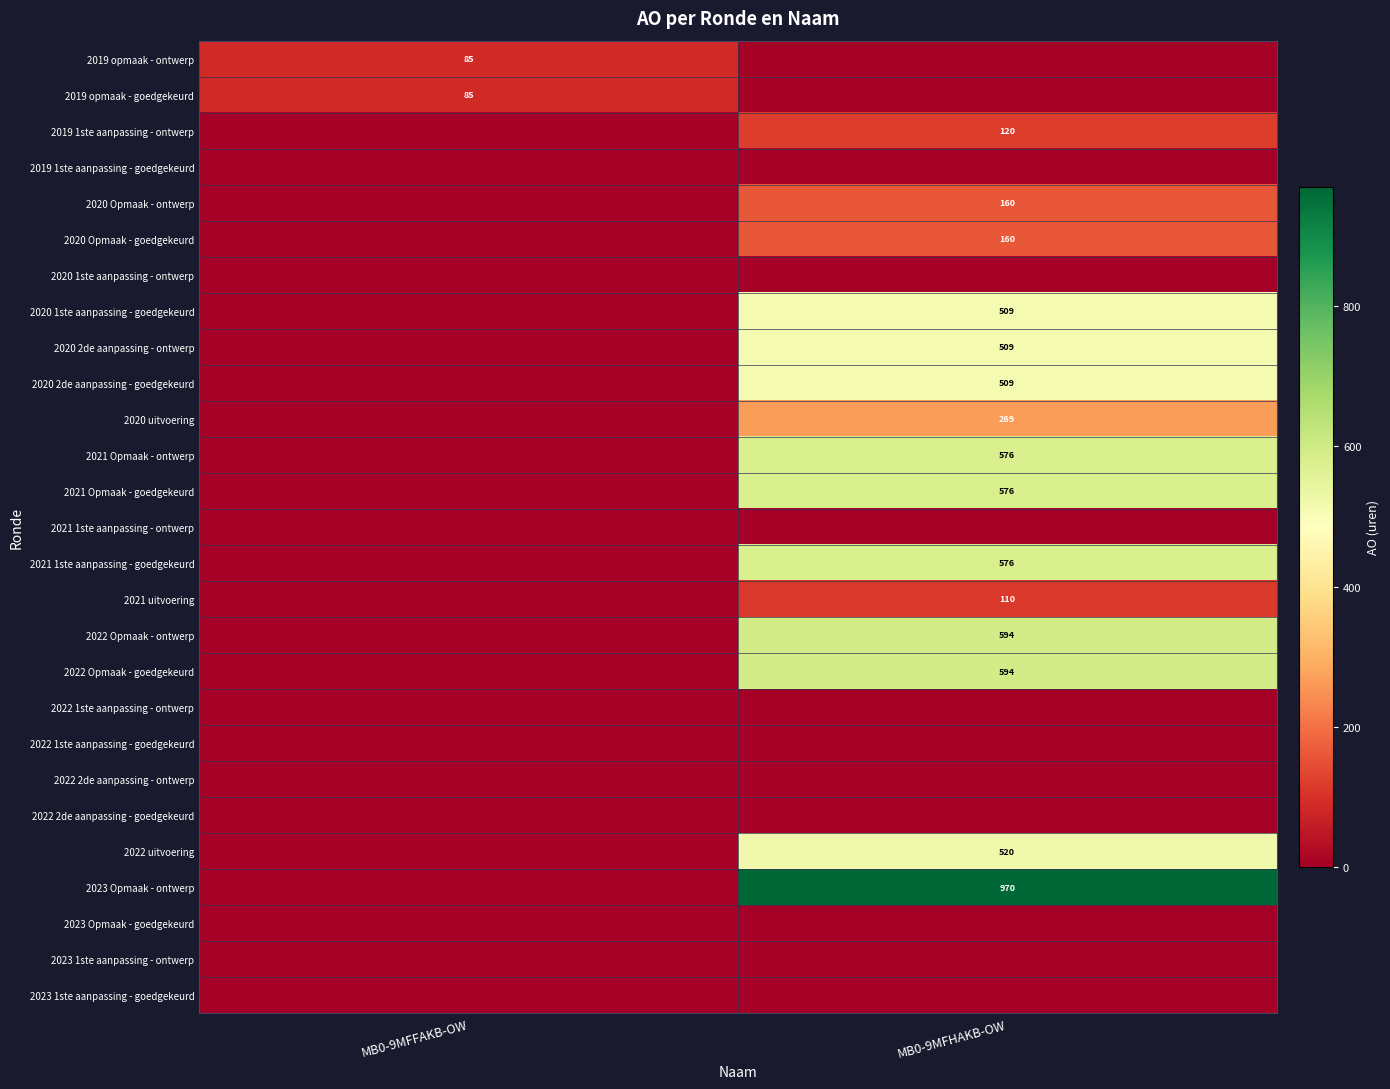

Is it true that 2020 2de aanpassing - ontwerp equals 183 at MB0-9MFHAKB-OW?

False